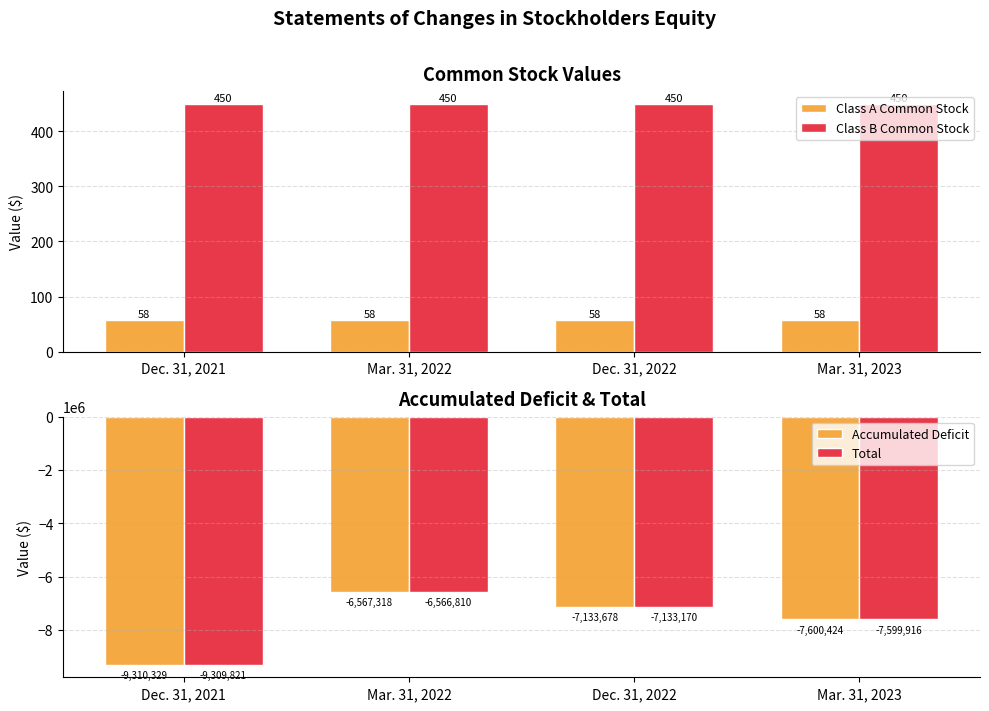

What is the total value across all series at Dec. 31, 2021?

-18619642